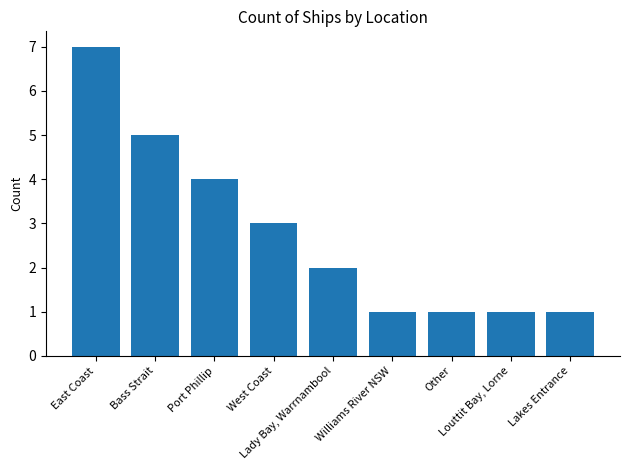

What is the sum of all values?

25